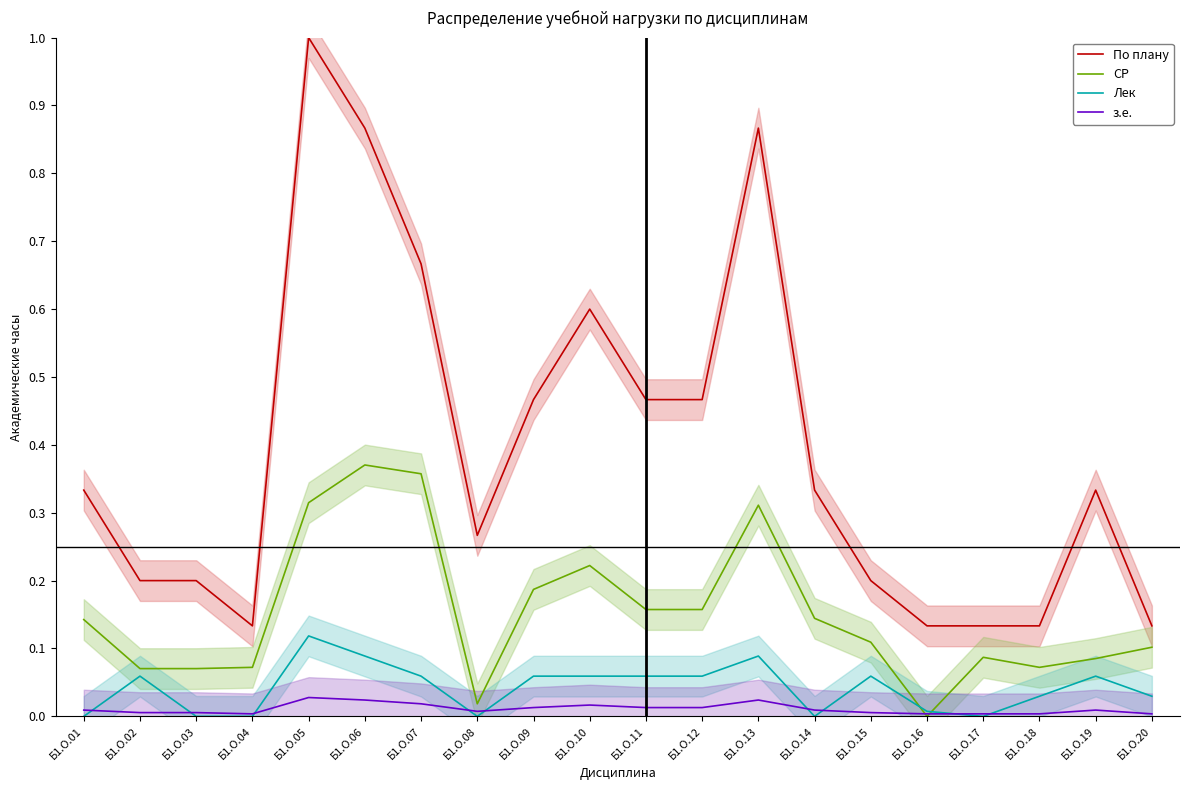

Is it true that По плану equals 0.3 at Б1.О.09?

False